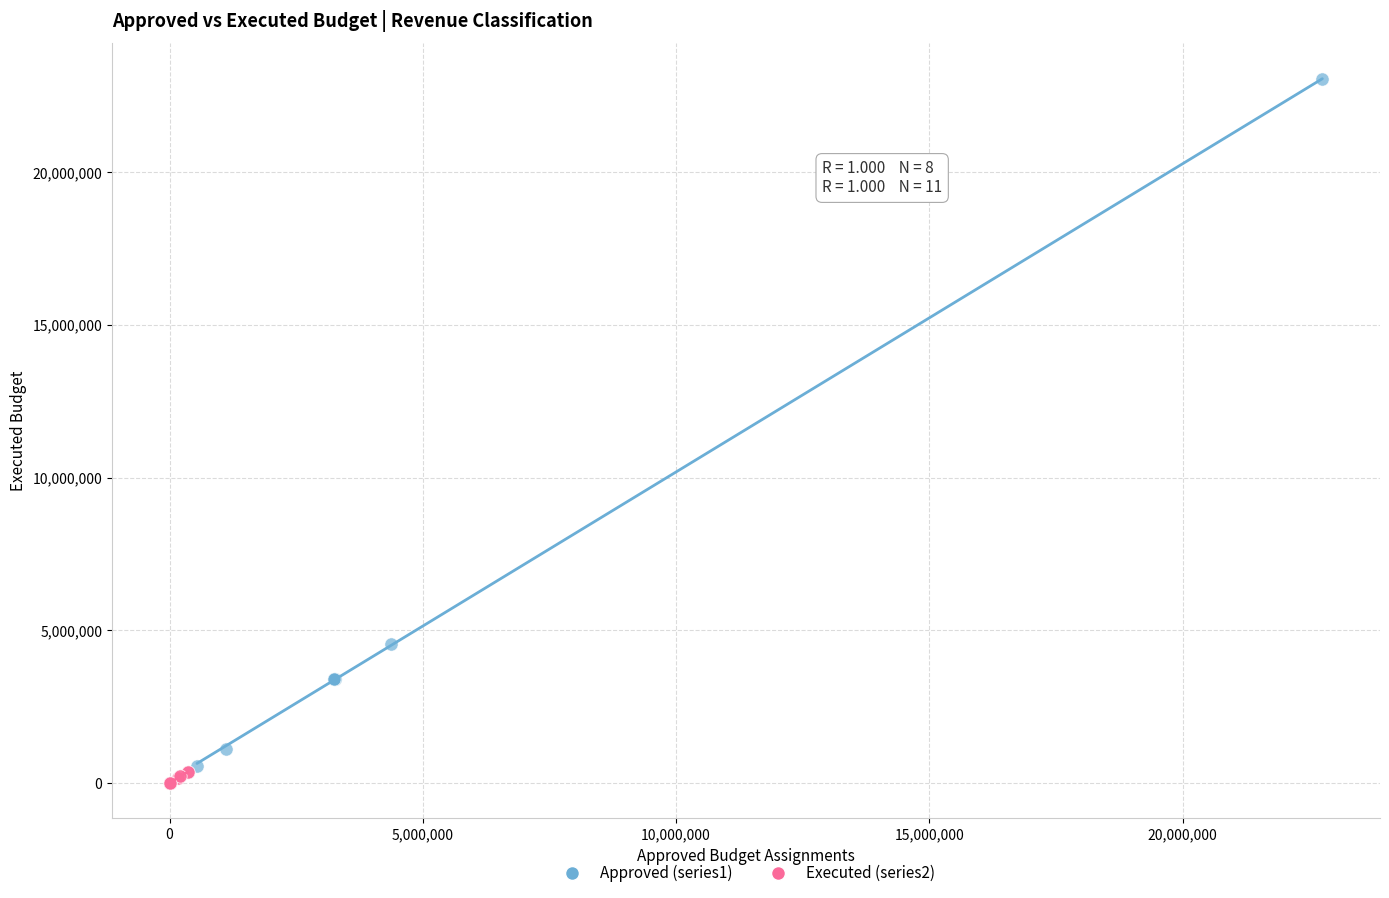

Which series has the largest Y range (max minus min)?

Approved (series1)